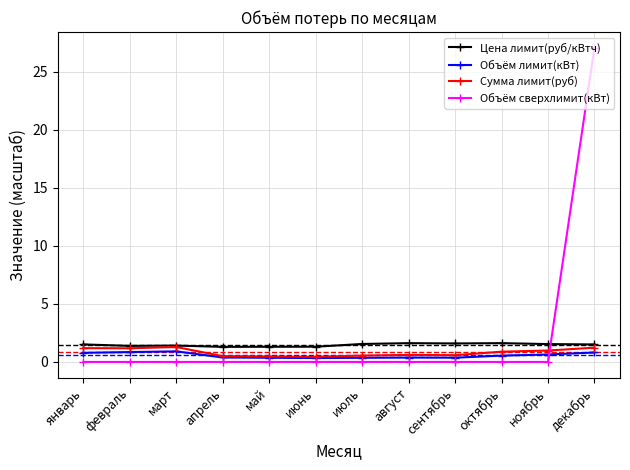

What is the total value across all series at декабрь?

30.6